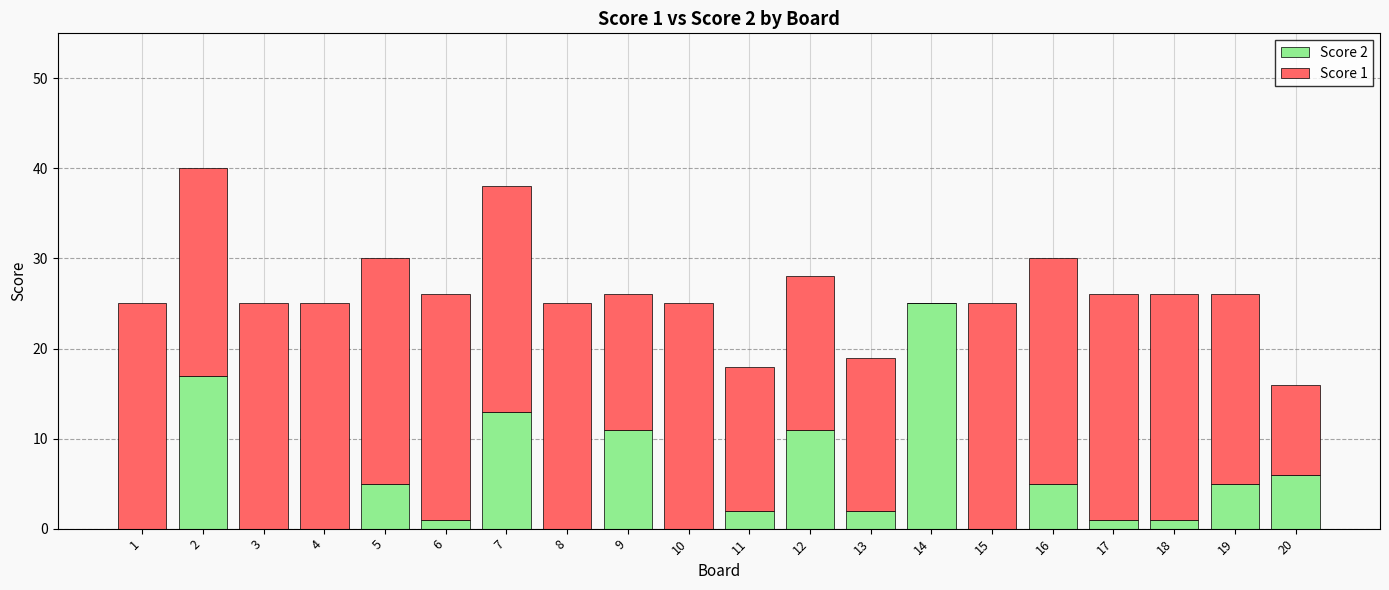

What is the total value across all series at 4?

25